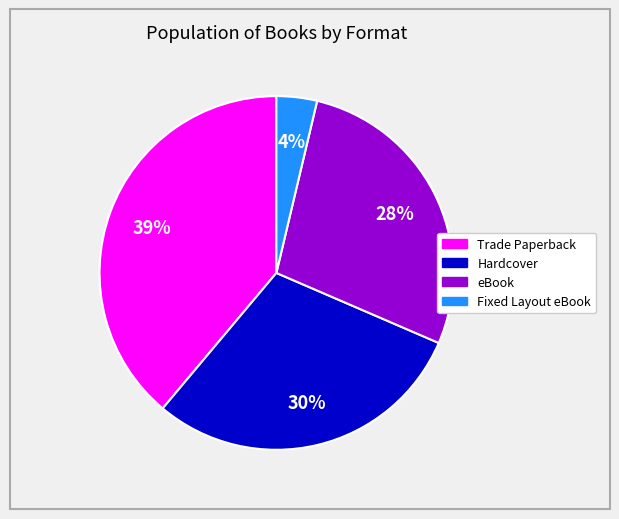

To the nearest percent, what is the difference between the Trade Paperback and Fixed Layout eBook slice percentages?

35%